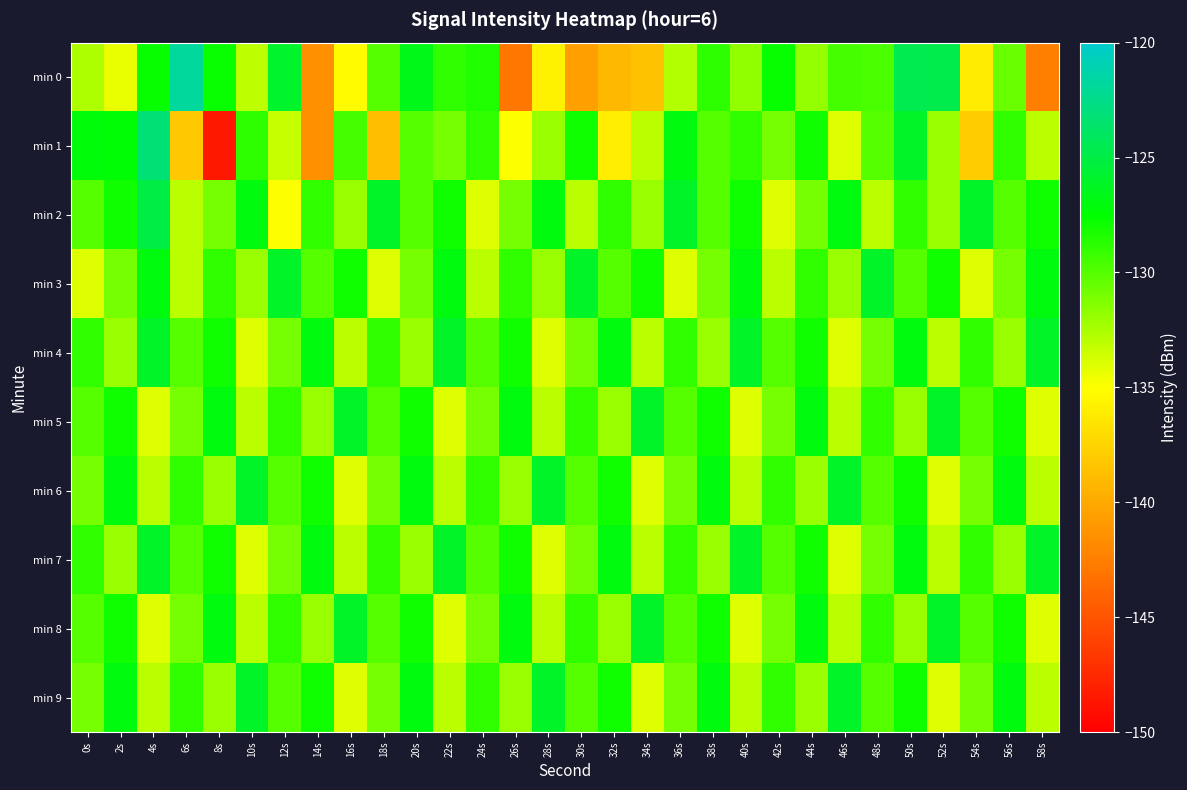

What is the difference between the highest and lowest values at 34s?

12.6